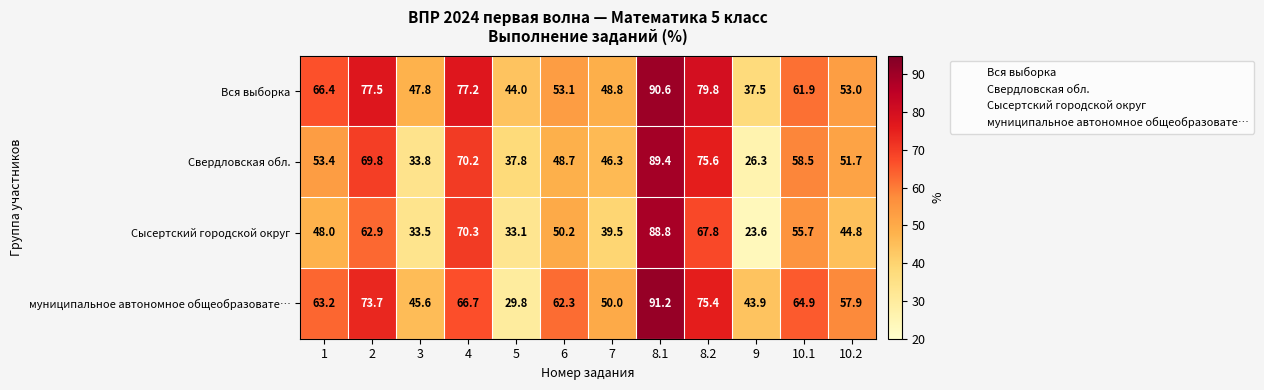

Rank the series at 8.2 from highest to lowest value.

Вся выборка, Свердловская обл., муниципальное автономное общеобразовате…, Сысертский городской округ